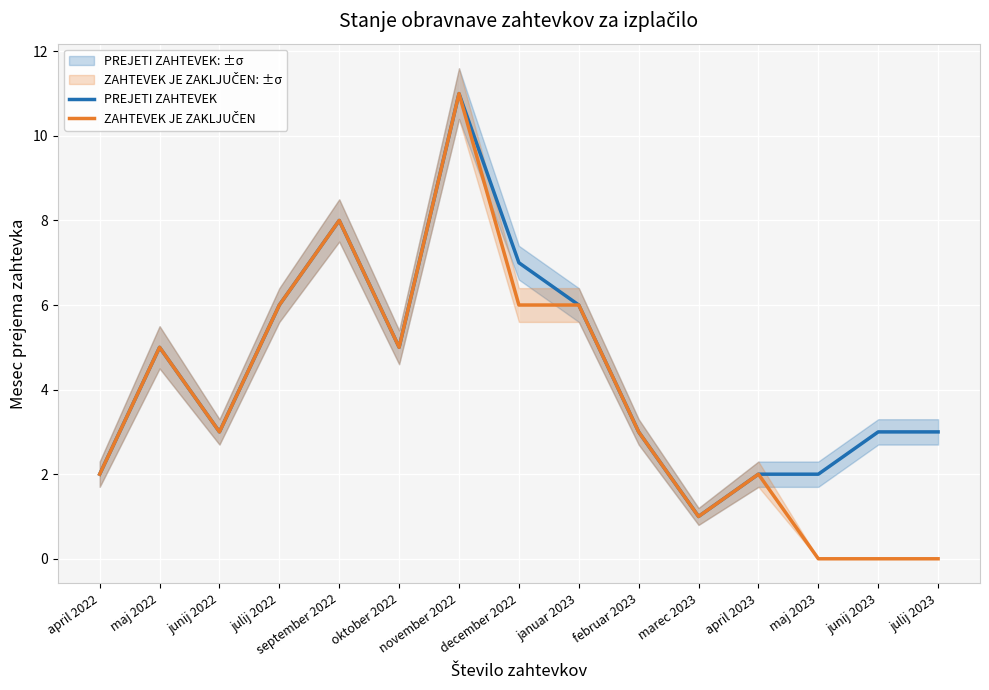

True or false: PREJETI ZAHTEVEK and ZAHTEVEK JE ZAKLJUČEN intersect in this chart.

False